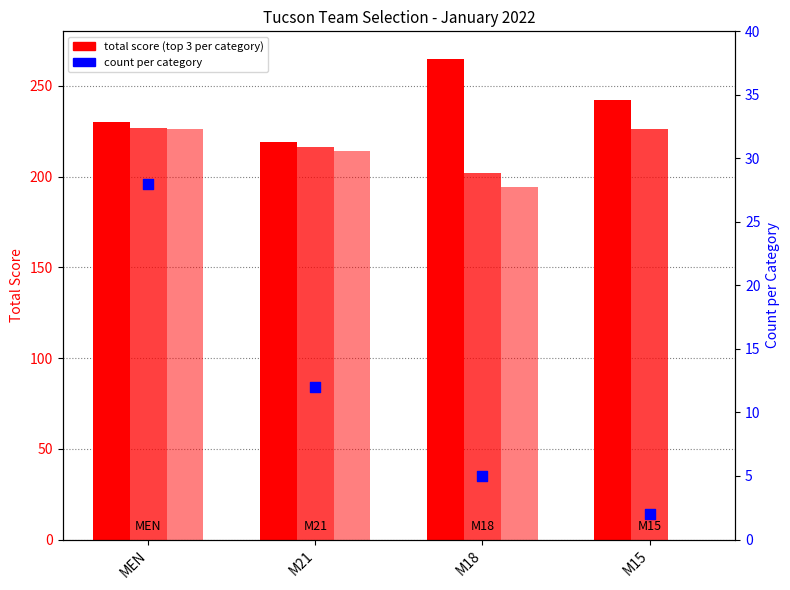

Is the value of Top Total (1st) at M21 greater than the value of Top Total (2nd) at M18?

Yes